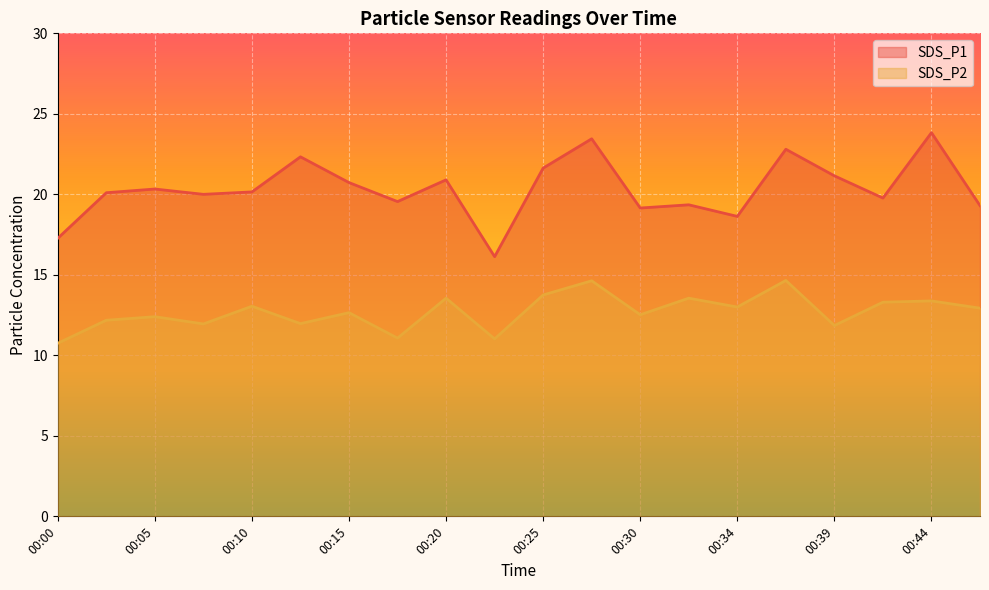

Count the number of categories in the chart.

20